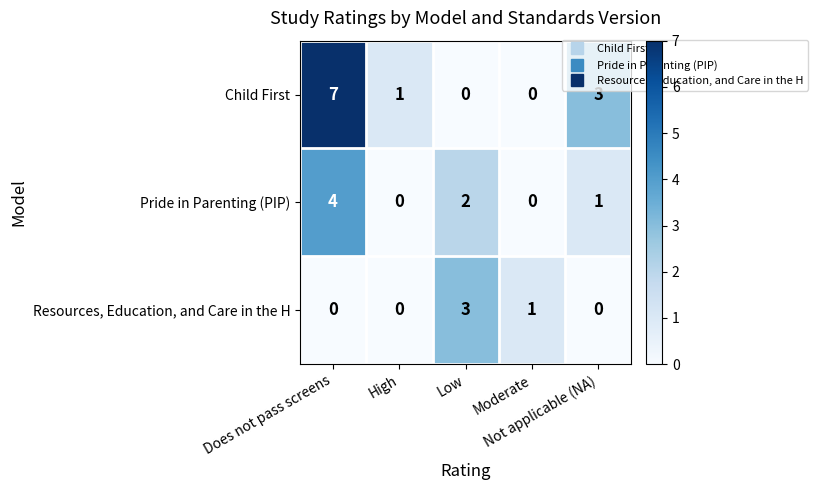

At which category is the sum across all series the highest?

Does not pass screens